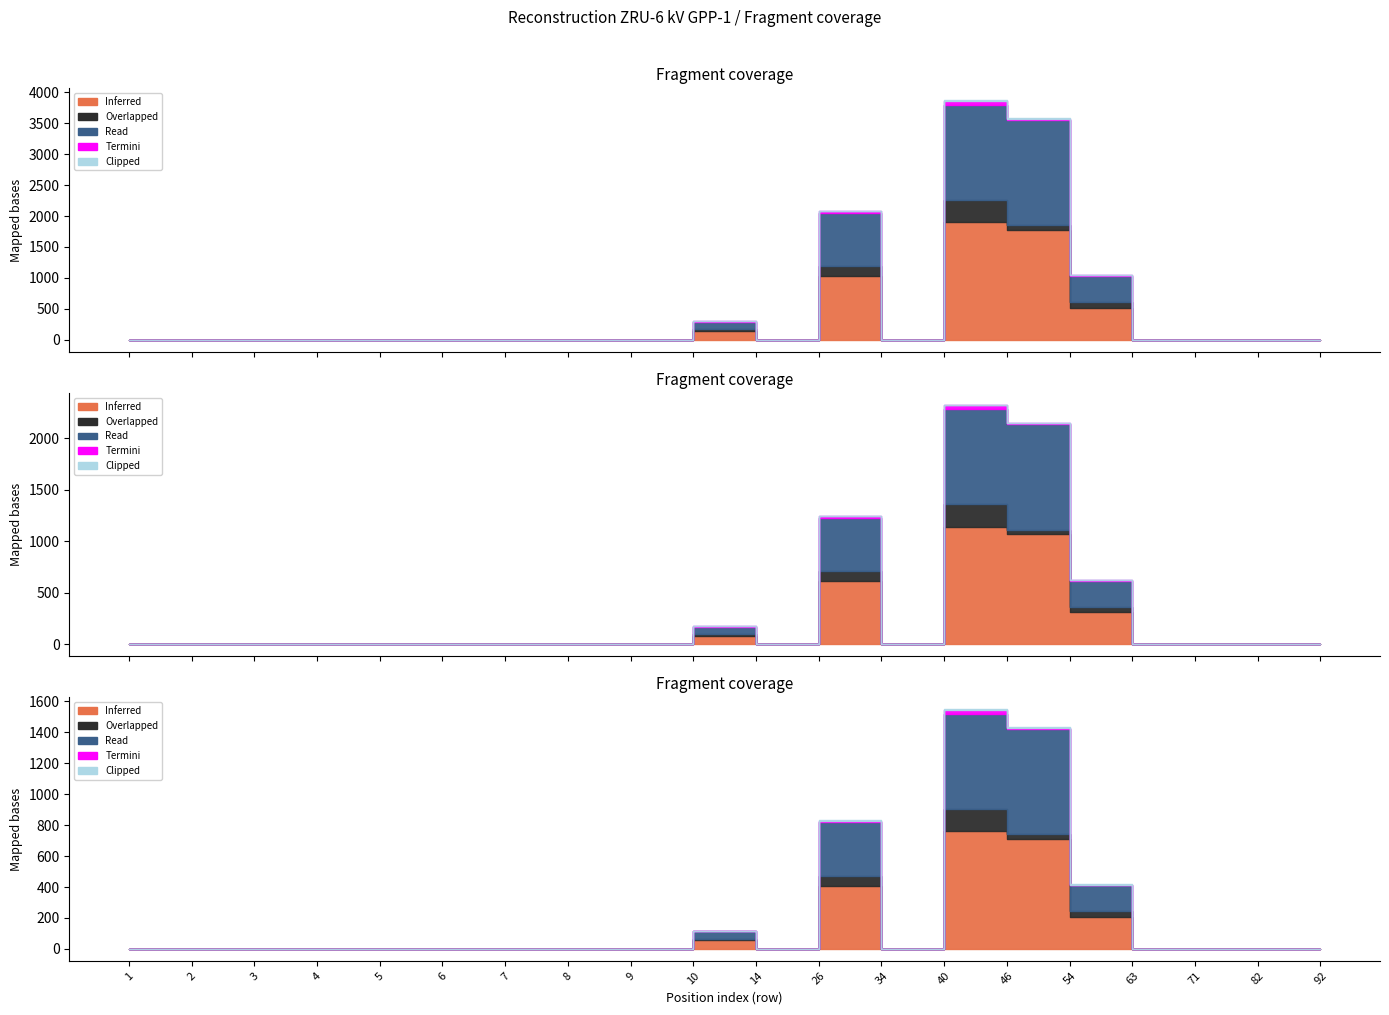

What is the difference between the second highest and second lowest values in the Termini series?

27.1